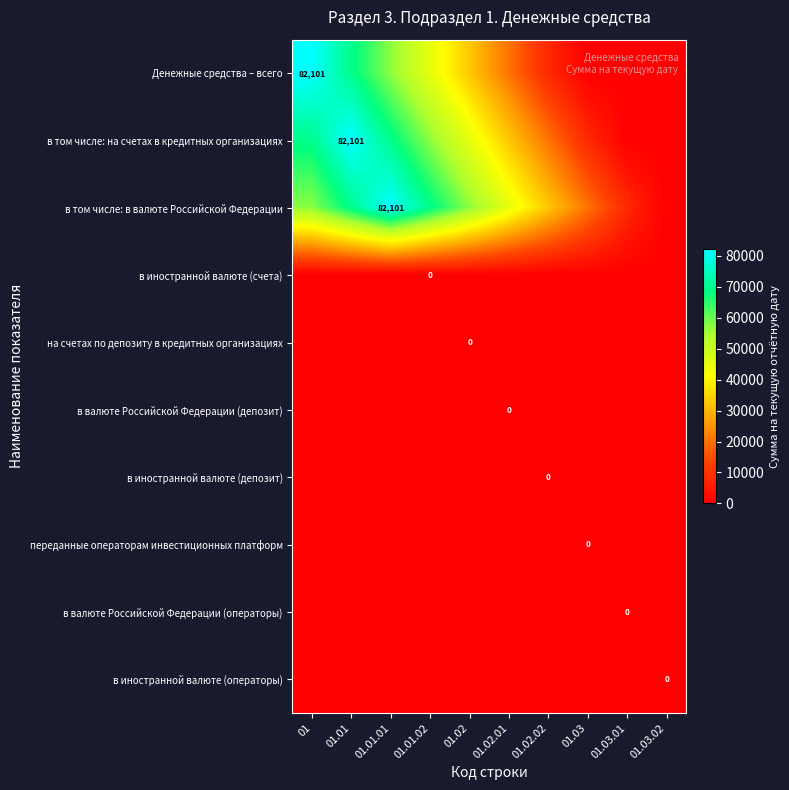

Count the number of data series in this chart.

10